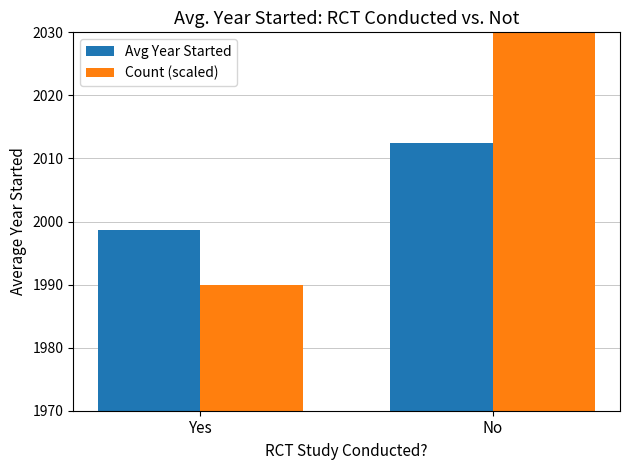

The value of Avg Year Started at No is 1290.1. True or false?

False